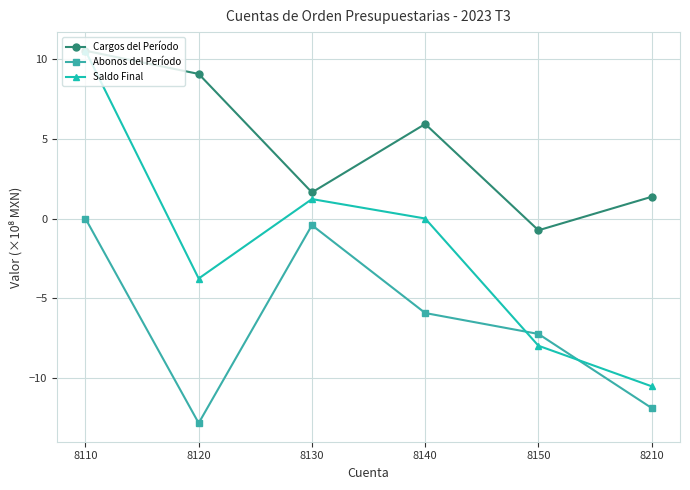

What are all the series names shown in the legend?

Cargos del Período, Abonos del Período, Saldo Final